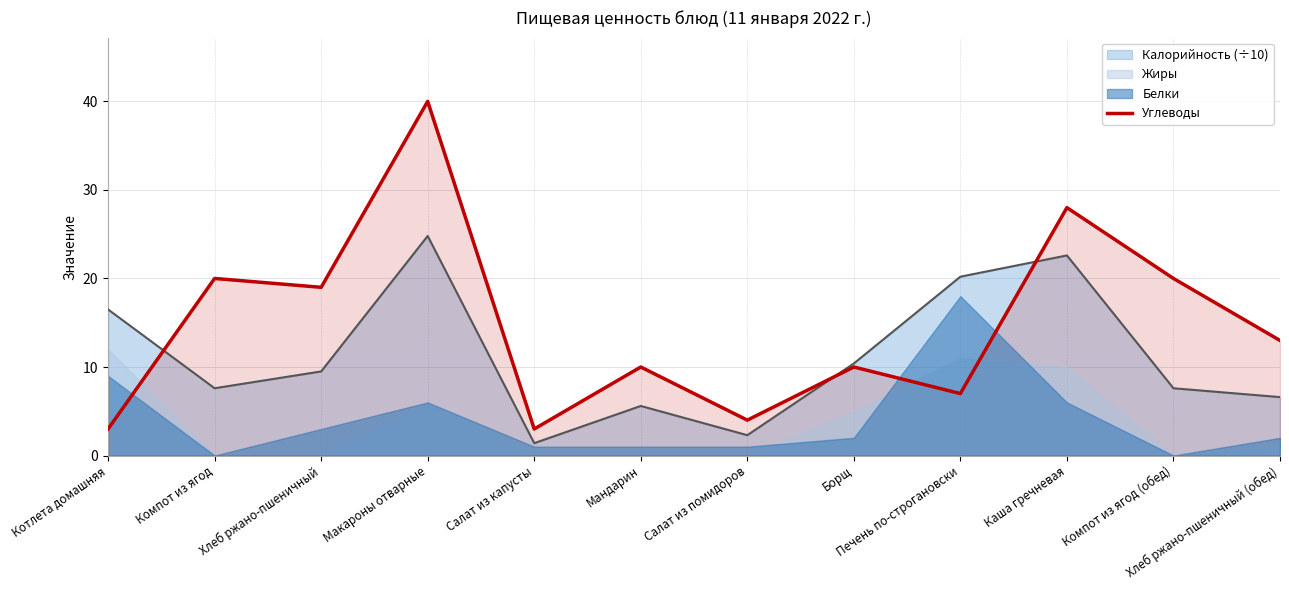

What is the average value of the Калорийность (÷10) series?

11.3